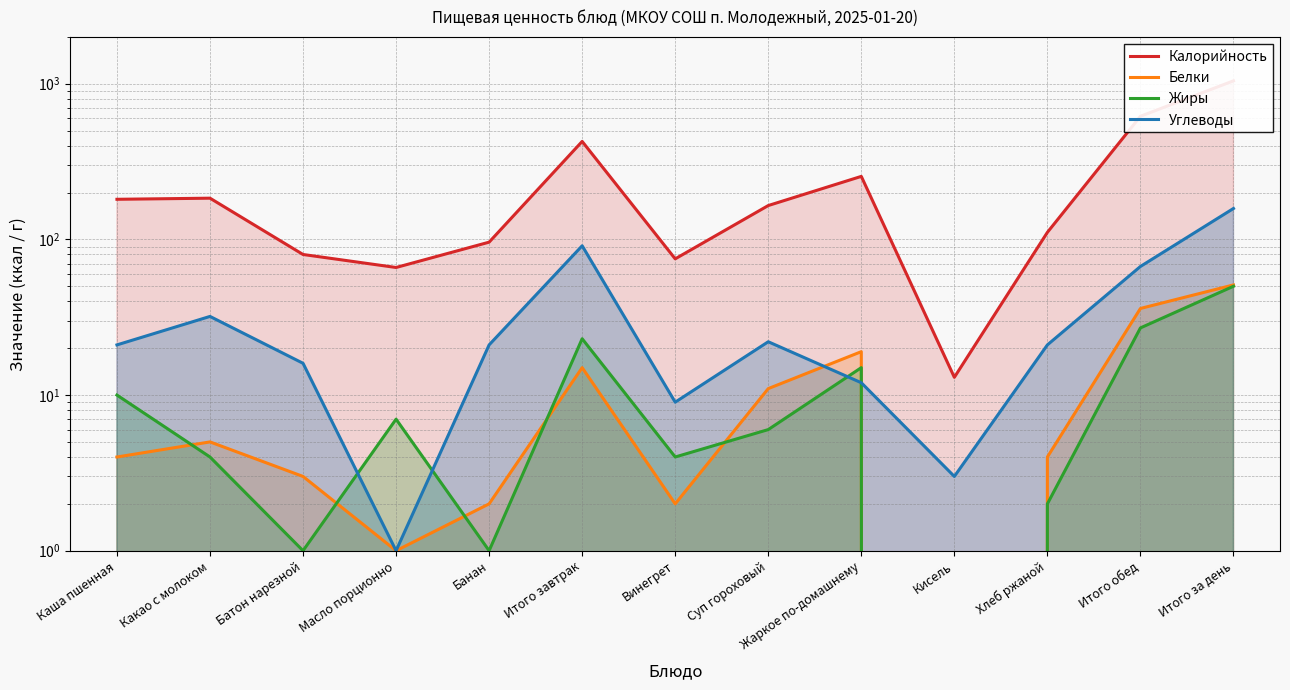

What is the maximum value for Белки?

51